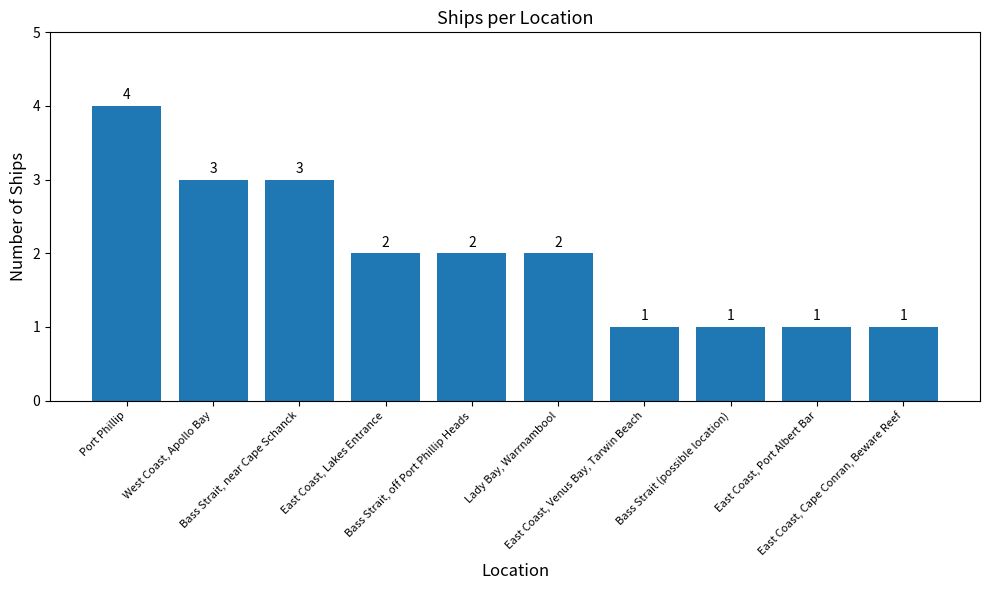

Where does the data first go above 2?

Port Phillip